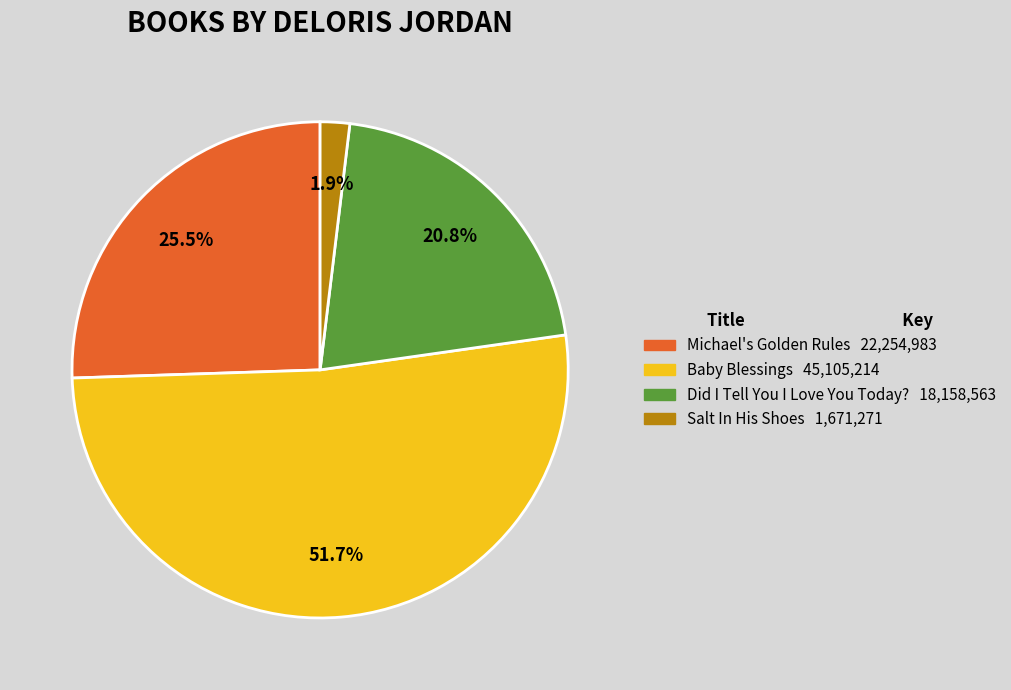

What percentage do Michael's Golden Rules and Baby Blessings together represent?

77.3%